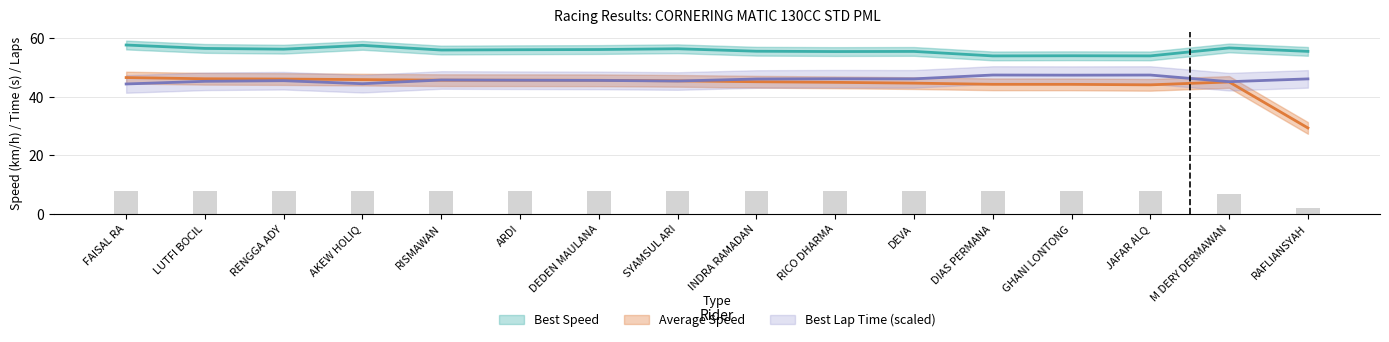

Reading left to right, transcribe all the data shown in this chart.

Best Lap time: 44.4	45.3	45.5	44.5	45.8	45.7	45.6	45.4	46.1	46.2	46.2	47.5	47.4	47.5	45.2	46.2
Best Speed: 57.7	56.6	56.3	57.6	56.0	56.1	56.2	56.5	55.6	55.5	55.5	54.0	54.1	54.0	56.7	55.6
Average Speed: 46.6	46.2	46.1	45.9	45.7	45.7	45.7	45.5	45.2	45.0	44.7	44.3	44.3	44.1	45.1	29.4